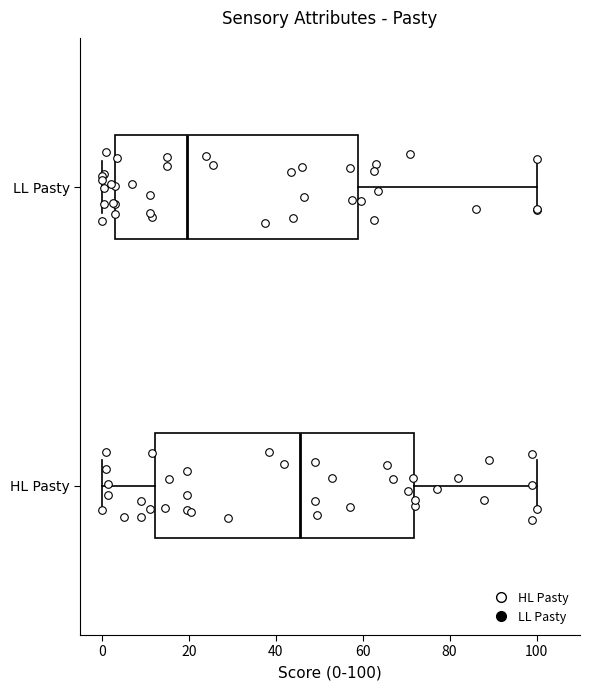

Which box has the furthest to the left median line?

LL Pasty